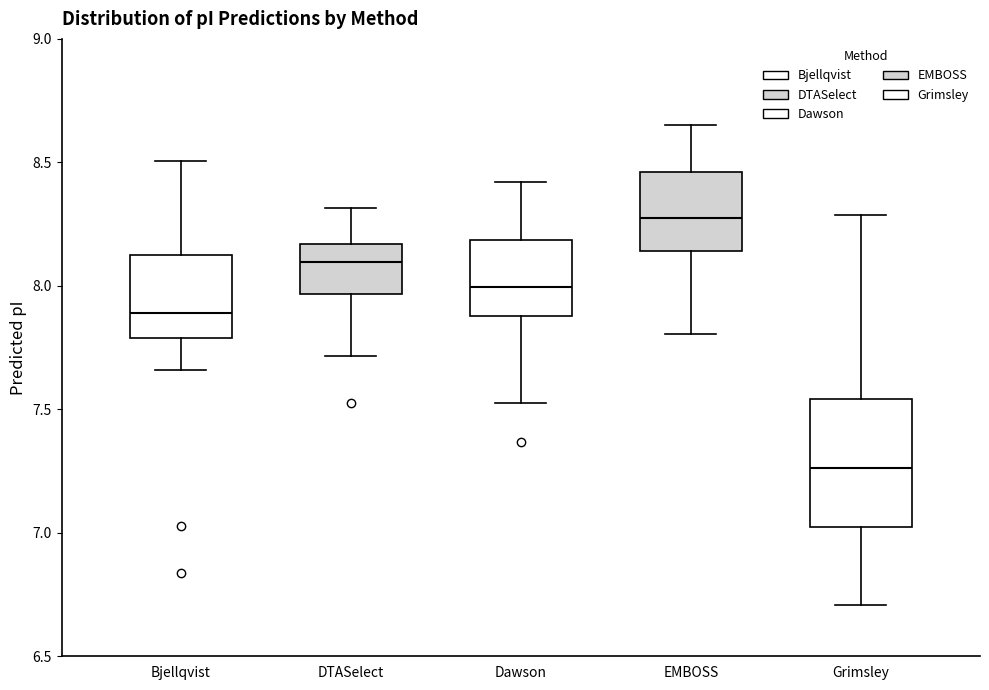

Reading left to right, transcribe this box plot: for each box, give where its median line is, the range the box spans, and where its two whiskers end, as read against the y-axis. The values are not printed on the chart, so give them approximately, as read against the axis.

Bjellqvist: median 7.90, box 7.80 to 8.15, whiskers 7.65 to 8.50
DTASelect: median 8.10, box 7.95 to 8.15, whiskers 7.70 to 8.30
Dawson: median 8.00, box 7.90 to 8.20, whiskers 7.55 to 8.40
EMBOSS: median 8.25, box 8.15 to 8.45, whiskers 7.80 to 8.65
Grimsley: median 7.25, box 7.00 to 7.55, whiskers 6.70 to 8.30